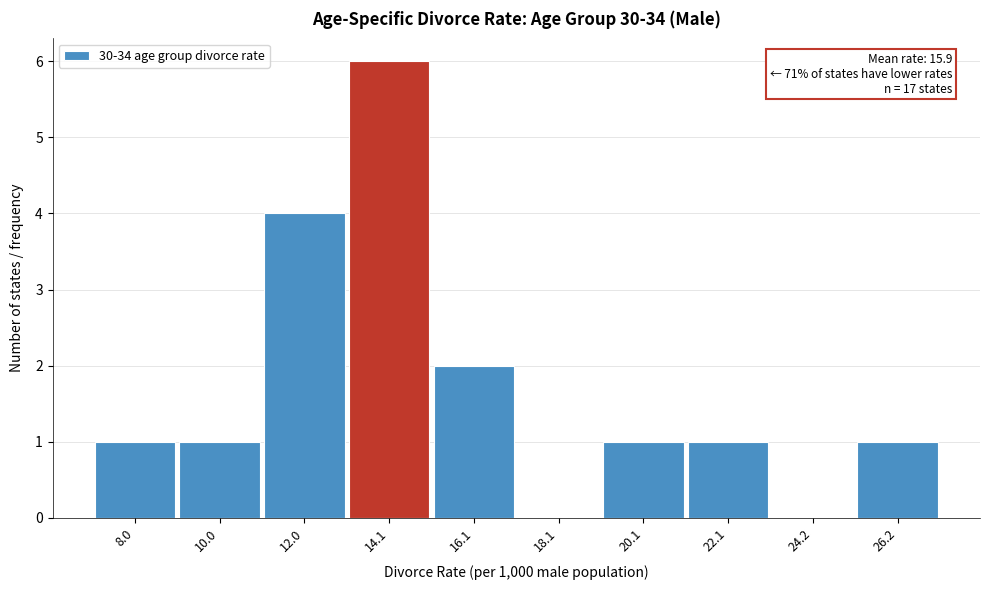

Reading right to left, what are all the values shown in this chart?

26.2=1	24.2=0	22.1=1	20.1=1	18.1=0	16.1=2	14.1=6	12.0=4	10.0=1	8.0=1